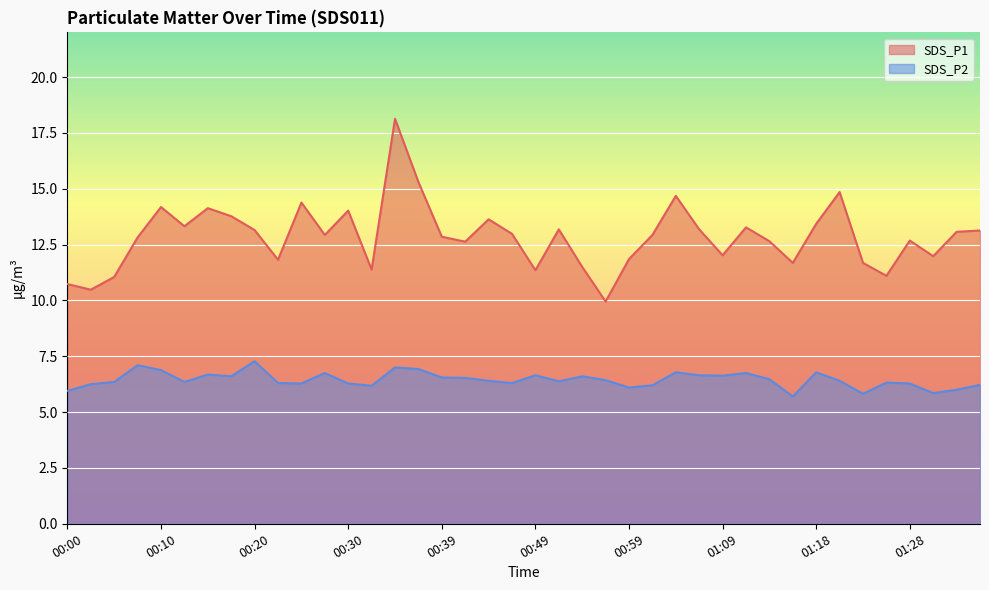

Reading left to right, extract all data points from this chart.

SDS_P1: 00:00=10.7	00:03=10.5	00:05=11.1	00:08=12.8	00:10=14.2	00:13=13.3	00:15=14.1	00:18=13.8	00:20=13.2	00:22=11.8	00:25=14.4	00:27=12.9	00:30=14.0	00:32=11.4	00:35=18.1	00:37=15.3	00:39=12.8	00:42=12.6	00:44=13.6	00:47=13.0	00:49=11.3	00:52=13.2	00:54=11.5	00:57=9.9	00:59=11.8	01:01=12.9	01:04=14.7	01:06=13.2	01:09=12.0	01:11=13.3	01:14=12.7	01:16=11.7	01:18=13.4	01:21=14.8	01:23=11.7	01:26=11.1	01:28=12.7	01:31=12.0	01:33=13.1	01:36=13.1
SDS_P2: 00:00=6.0	00:03=6.2	00:05=6.3	00:08=7.1	00:10=6.9	00:13=6.3	00:15=6.7	00:18=6.6	00:20=7.3	00:22=6.3	00:25=6.3	00:27=6.8	00:30=6.3	00:32=6.2	00:35=7.0	00:37=6.9	00:39=6.5	00:42=6.5	00:44=6.4	00:47=6.3	00:49=6.7	00:52=6.4	00:54=6.6	00:57=6.4	00:59=6.1	01:01=6.2	01:04=6.8	01:06=6.7	01:09=6.6	01:11=6.8	01:14=6.5	01:16=5.7	01:18=6.8	01:21=6.4	01:23=5.8	01:26=6.3	01:28=6.3	01:31=5.8	01:33=6.0	01:36=6.2